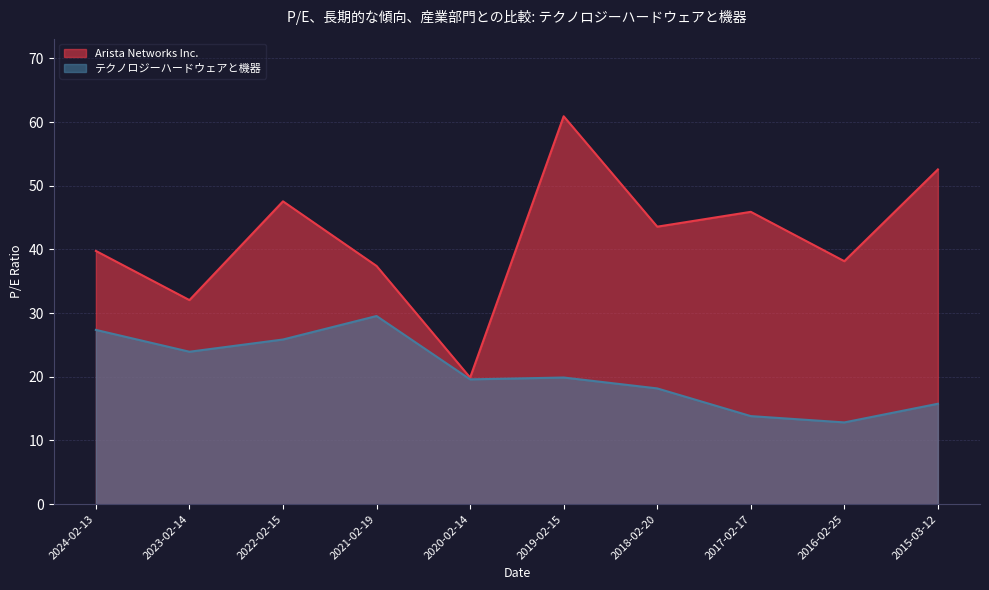

What is the difference between the テクノロジーハードウェアと機器 values at 2022-02-15 and 2024-02-13?

1.5